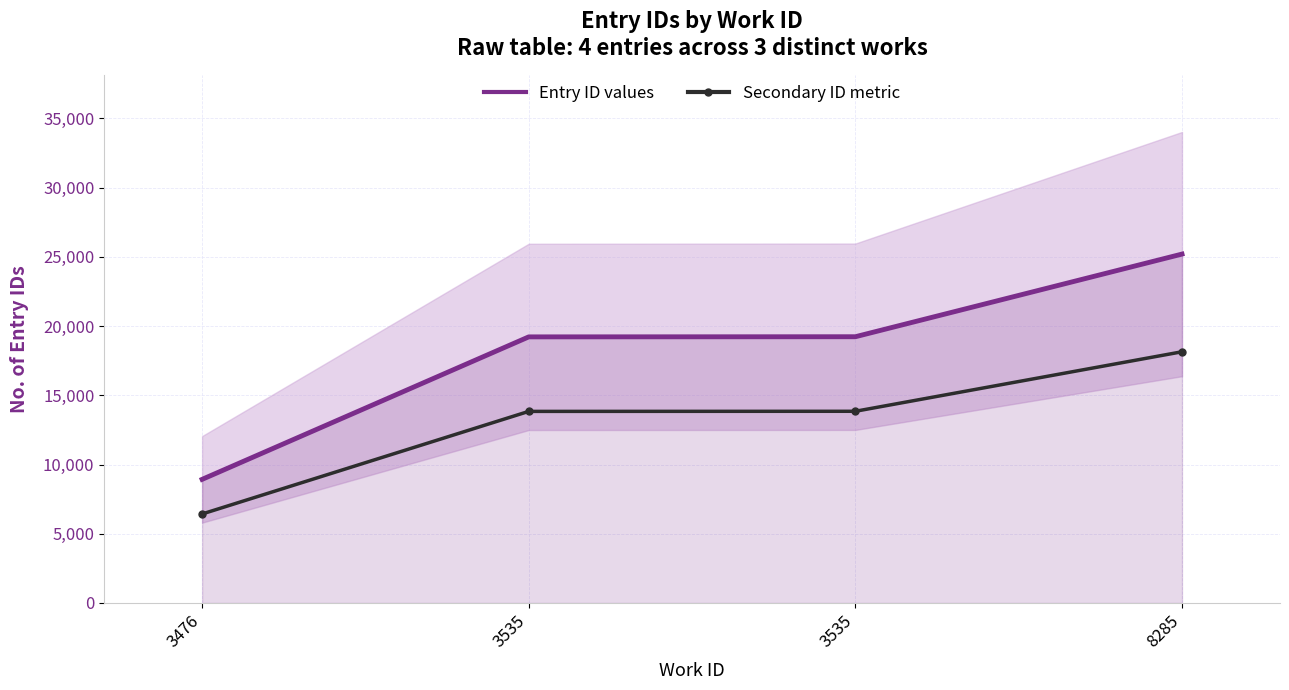

What is the difference between the maximum and minimum values in the Secondary ID metric series?

11716.6